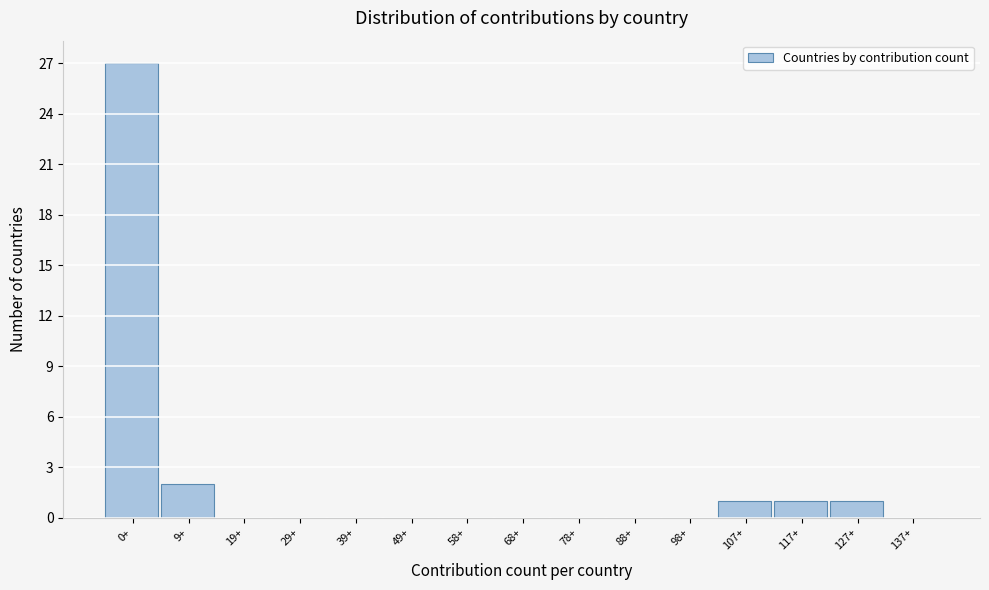

Reading left to right, transcribe all the data shown in this chart.

0+=27	9+=2	19+=0	29+=0	39+=0	49+=0	58+=0	68+=0	78+=0	88+=0	98+=0	107+=1	117+=1	127+=1	137+=0